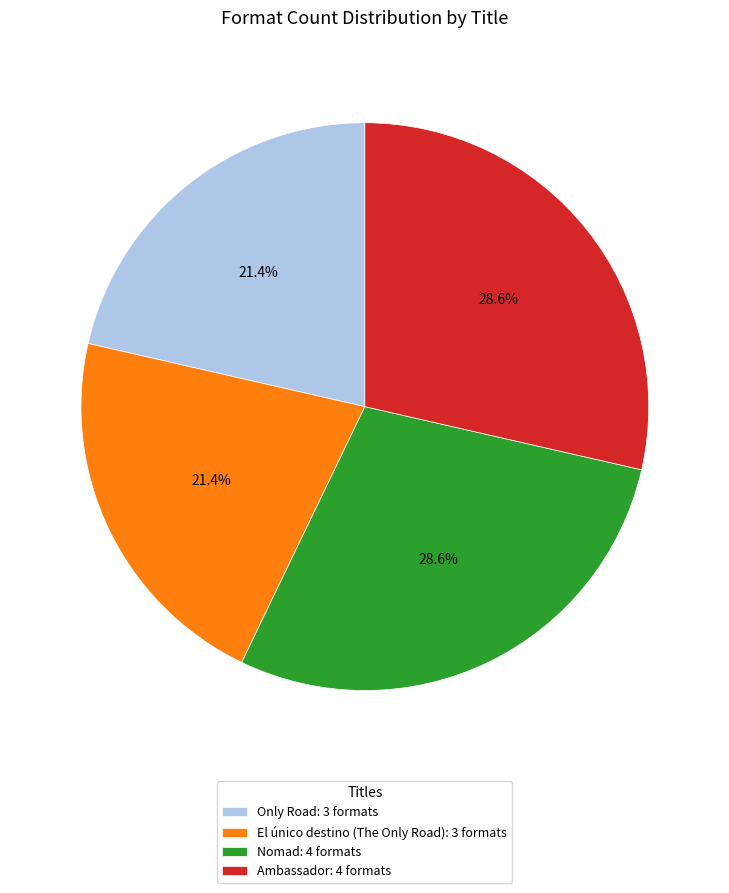

To the nearest percent, what is the combined percentage of Ambassador and El único destino (The Only Road)?

50%